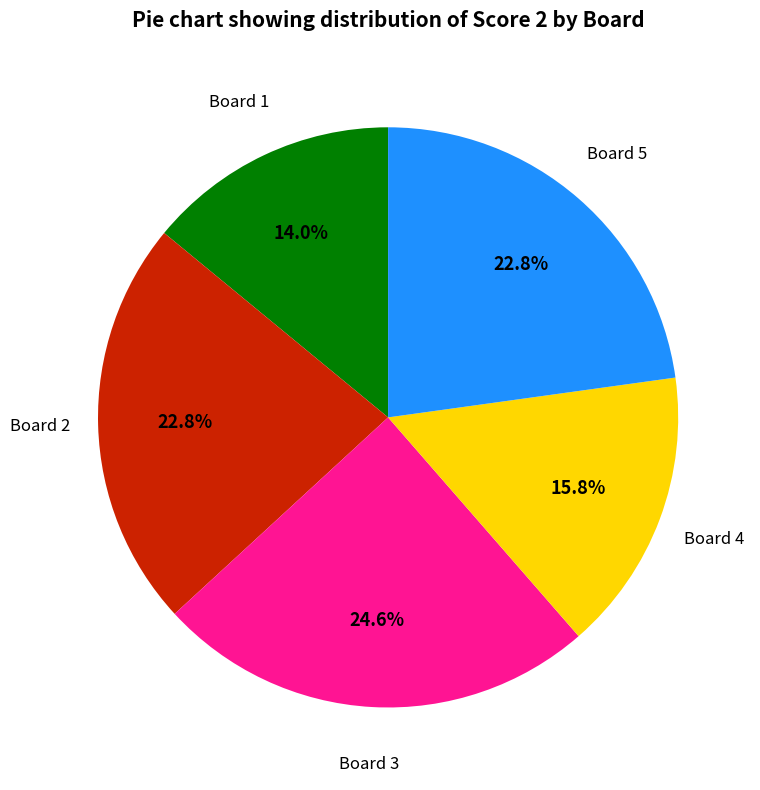

How many segments does this pie chart have?

5